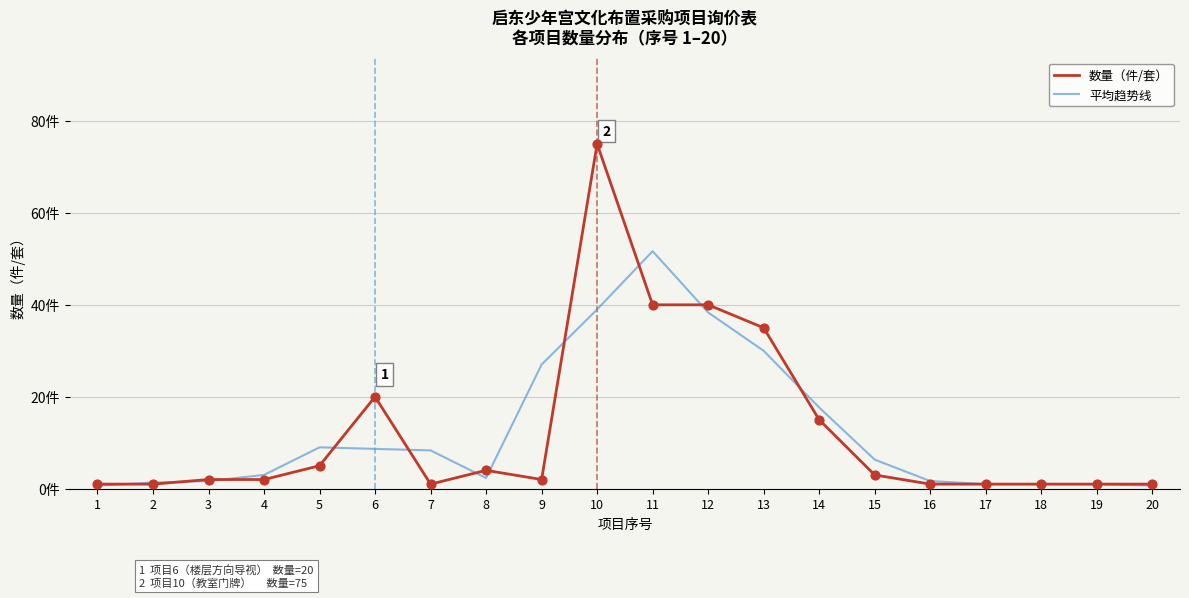

What are all the series names shown in the legend?

数量（件/套）, 平均趋势线